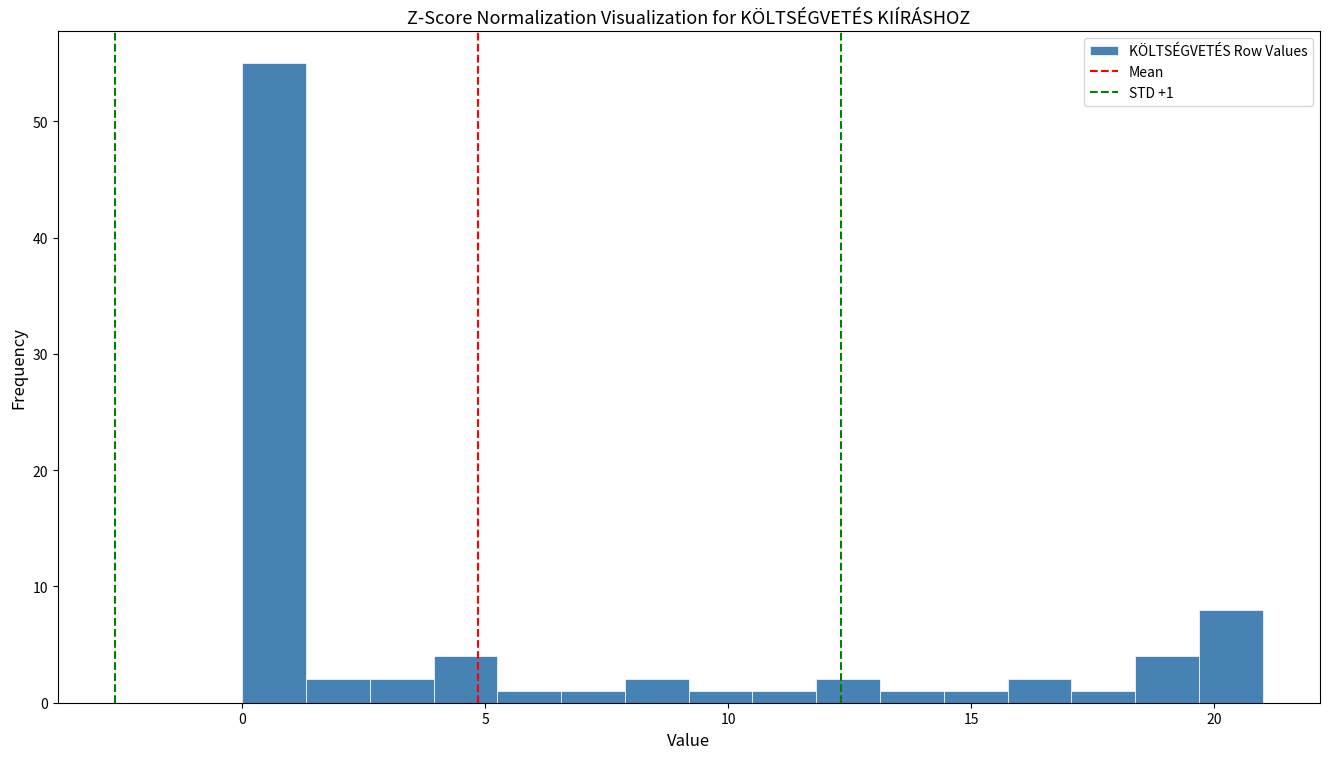

Around what value on the x-axis is the tallest bar? Give the approximate position of its centre, as read against the axis.

0.5